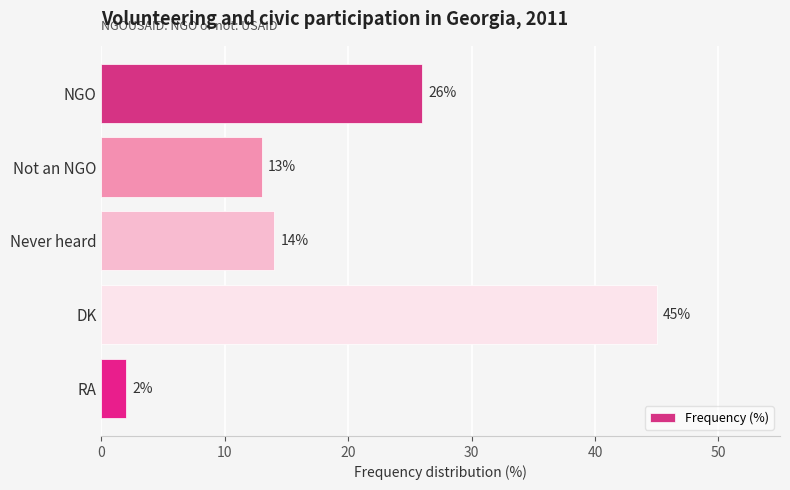

What is the greatest value displayed?

45